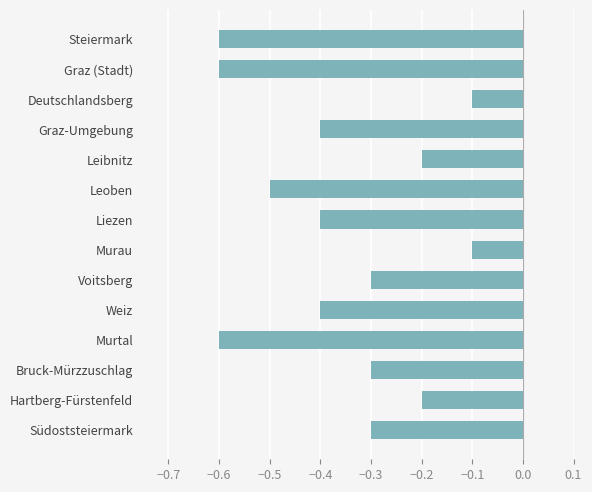

What is the change in value from Hartberg-Fürstenfeld to Graz (Stadt)?

-0.4